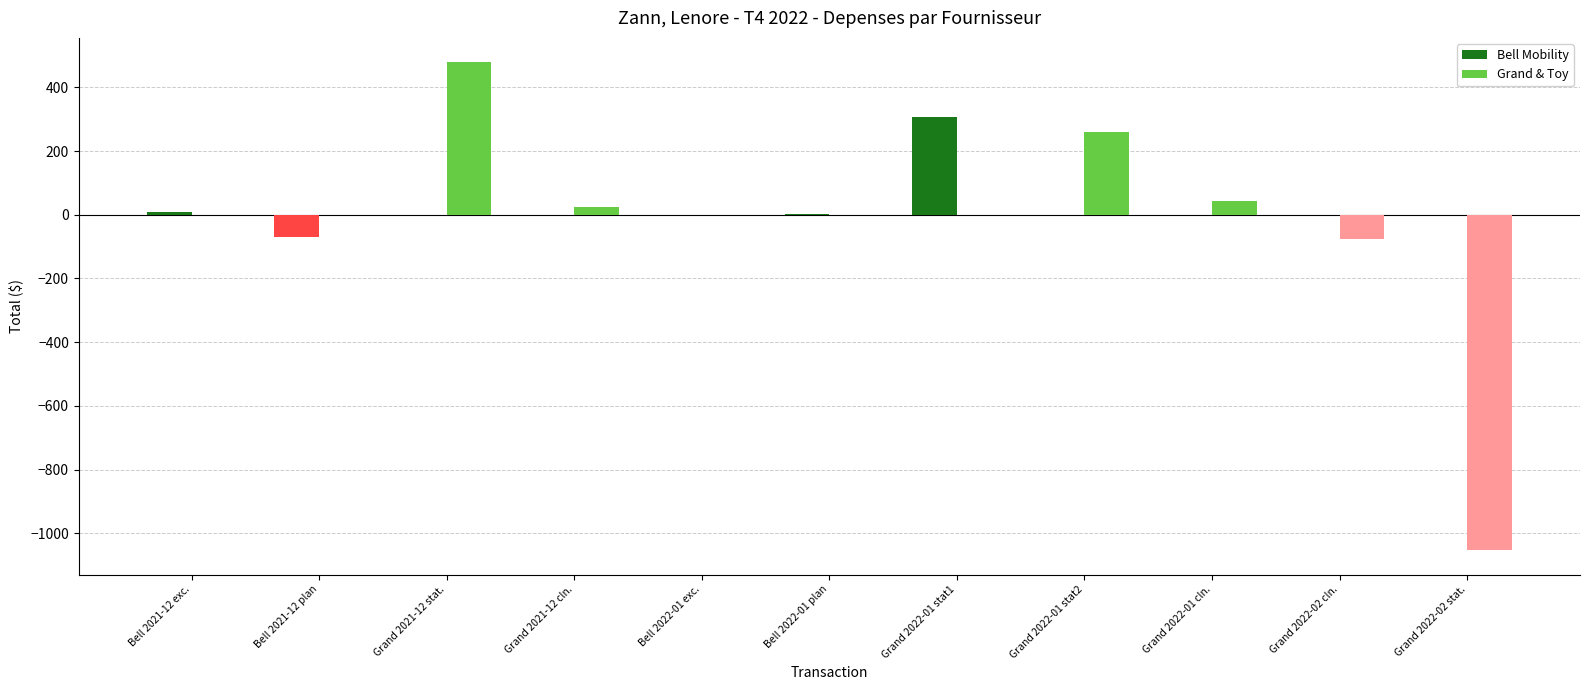

At which category is the sum across all series the highest?

Grand 2021-12 stat.